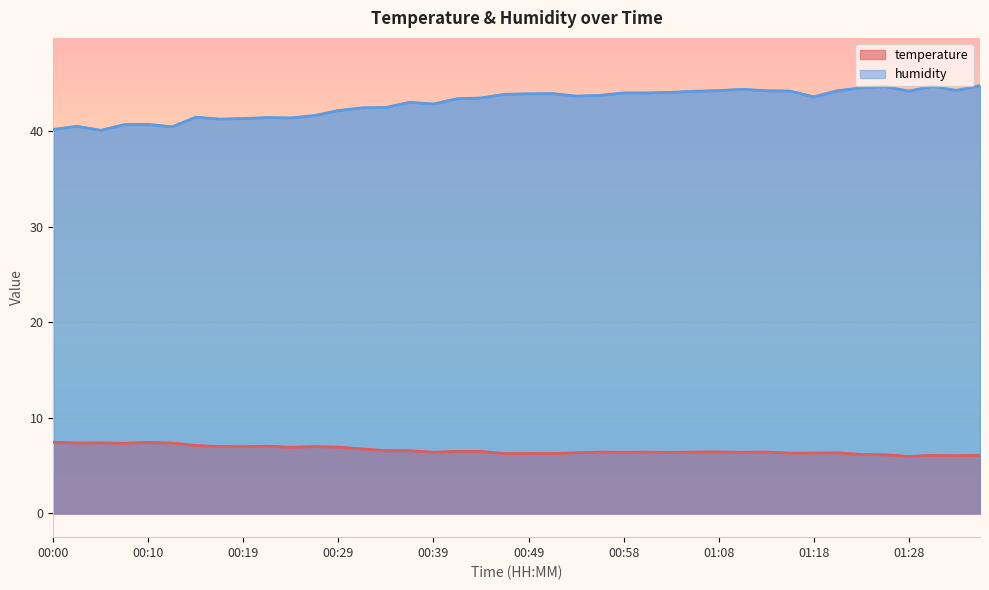

Between 00:17 and 00:34, which series saw the biggest shift?

humidity